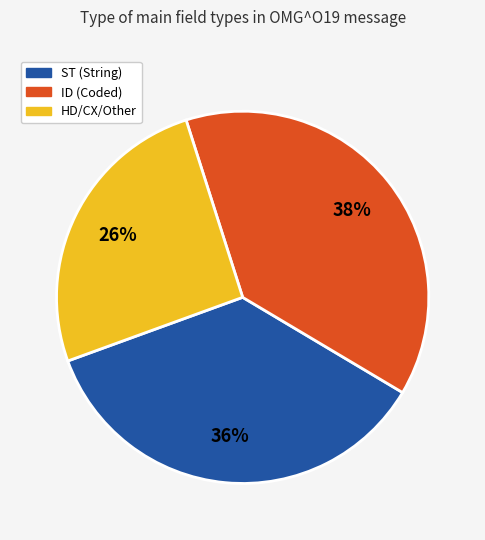

Is there a majority slice in this chart?

No